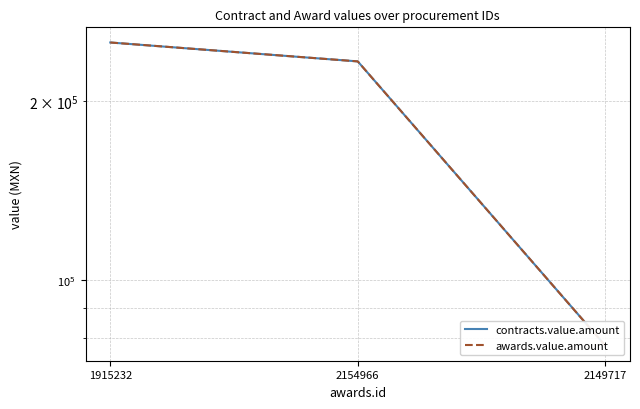

What is the average value of the contracts.value.amount series?

187172